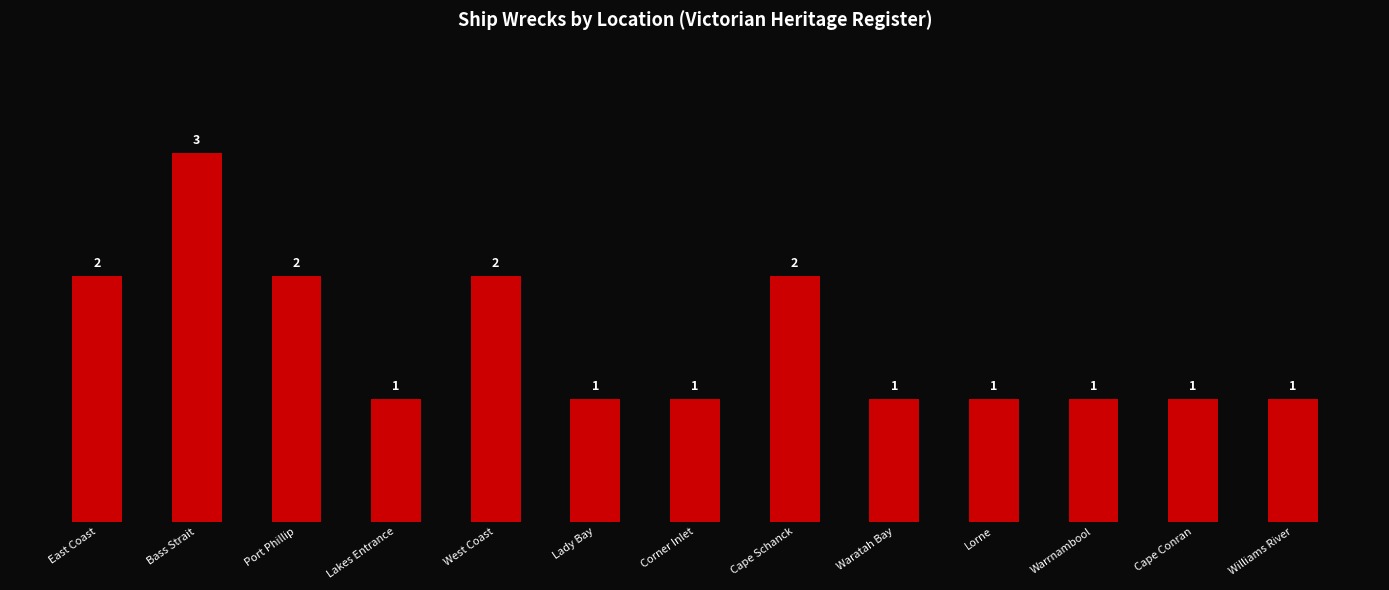

Count the number of values greater than 1.

5